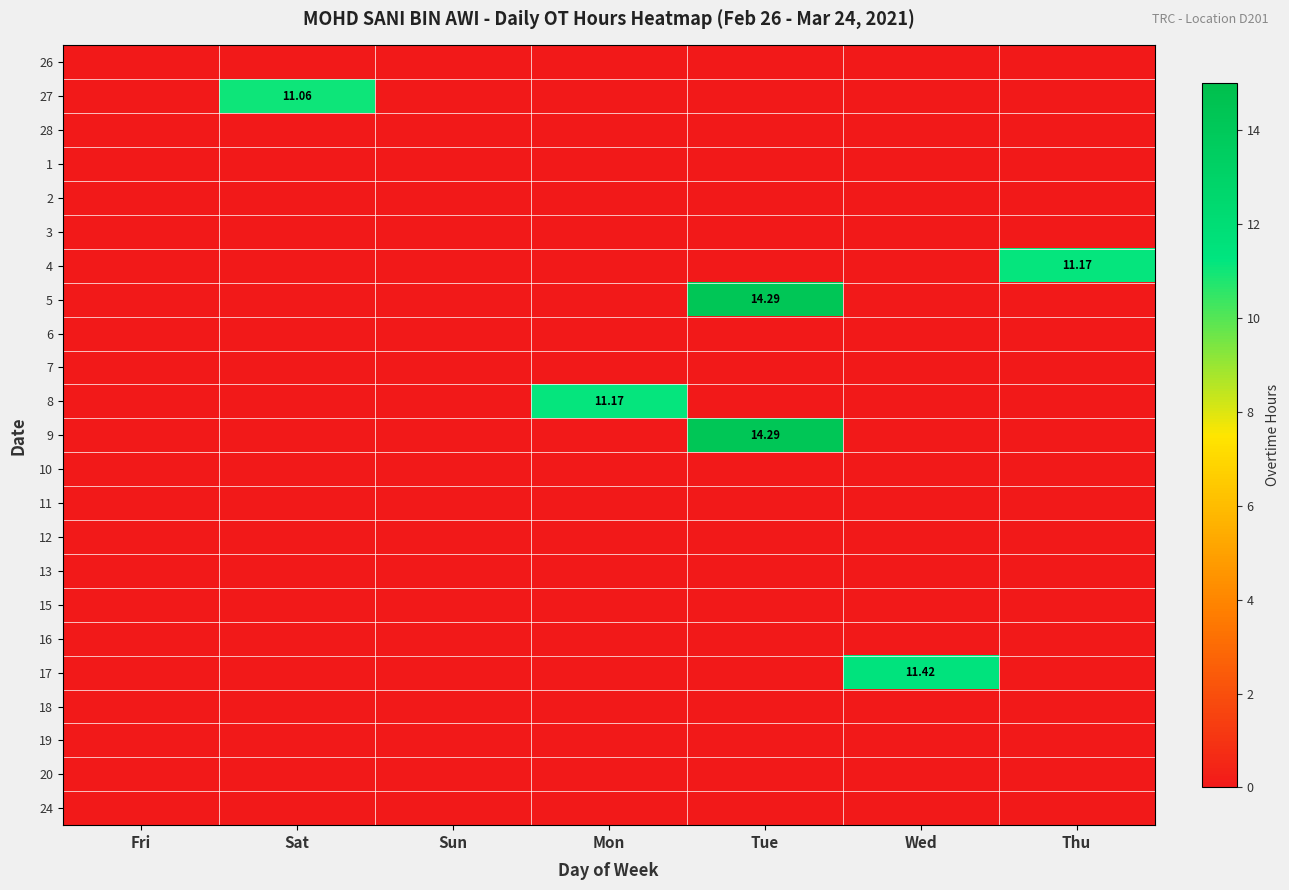

List the series in order of their peak value, highest first.

5, 9, 17, 4, 8, 27, 26, 28, 1, 2, 3, 6, 7, 10, 11, 12, 13, 15, 16, 18, 19, 20, 24